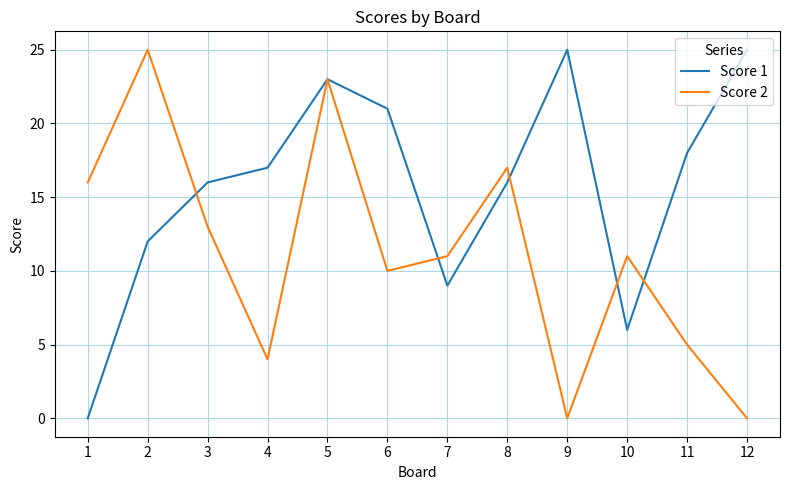

How many lines are shown in the chart?

2